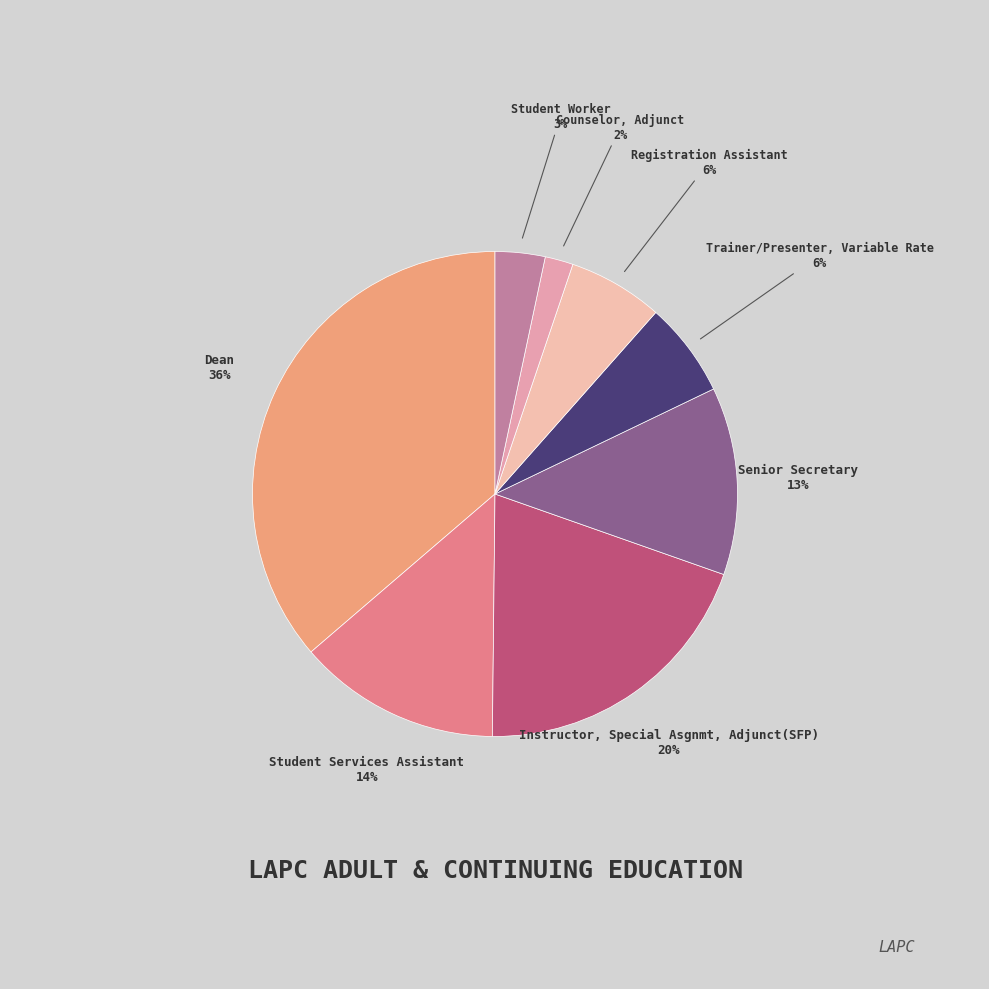

How many slices are in this pie chart?

8